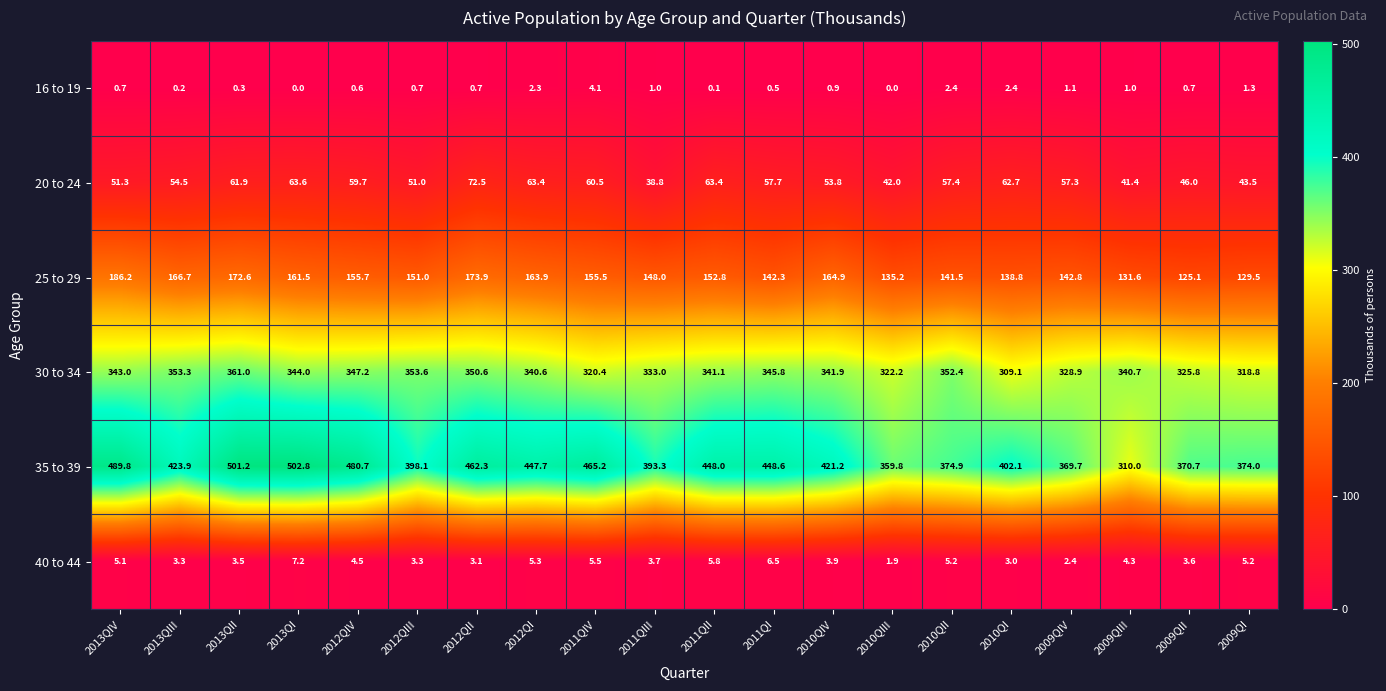

The 40 to 44 series shows 6.5 at 2012QIV. True or false?

False